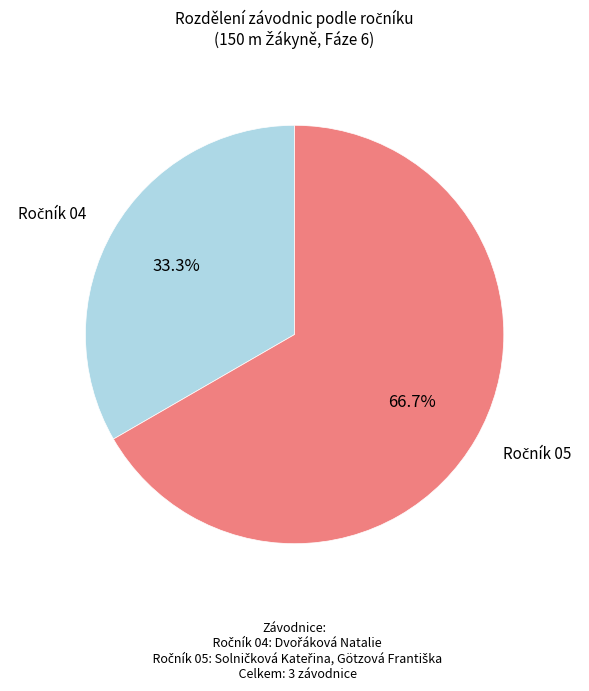

Does any single category account for the majority?

Yes